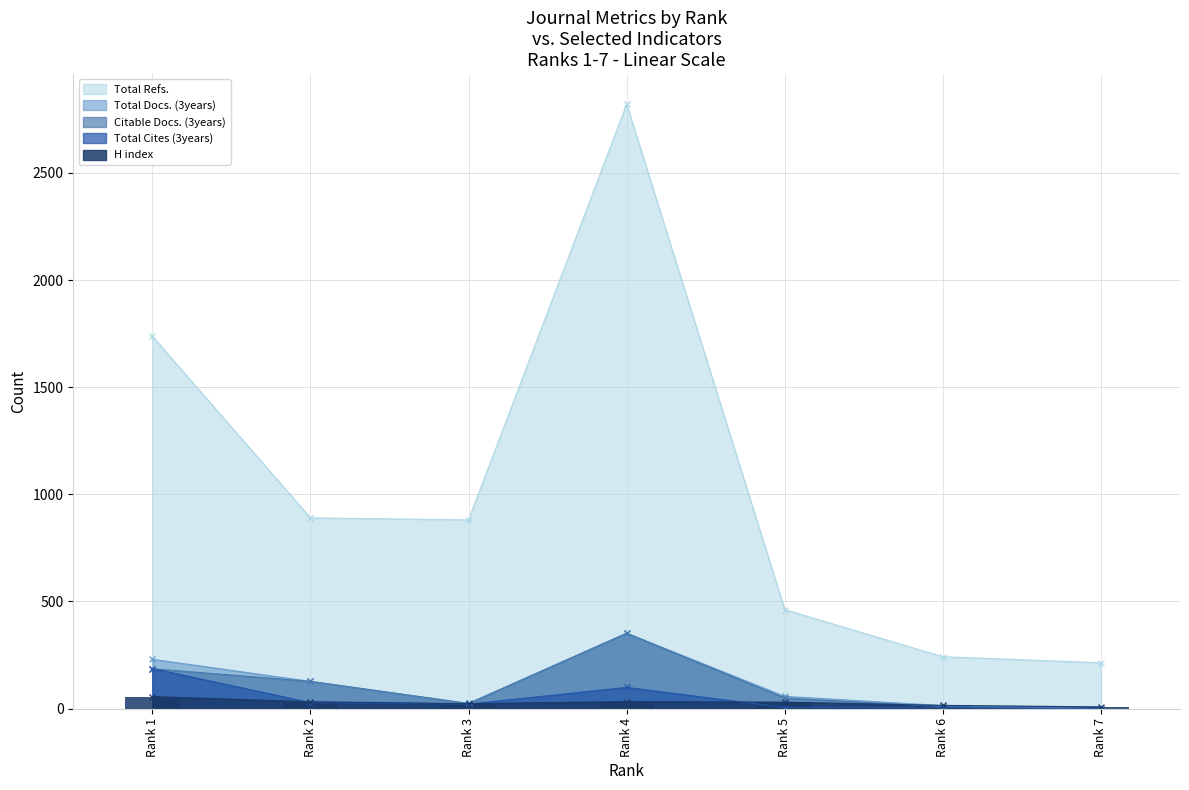

Is it true that Citable Docs. (3years) equals 127 at Rank 2?

True